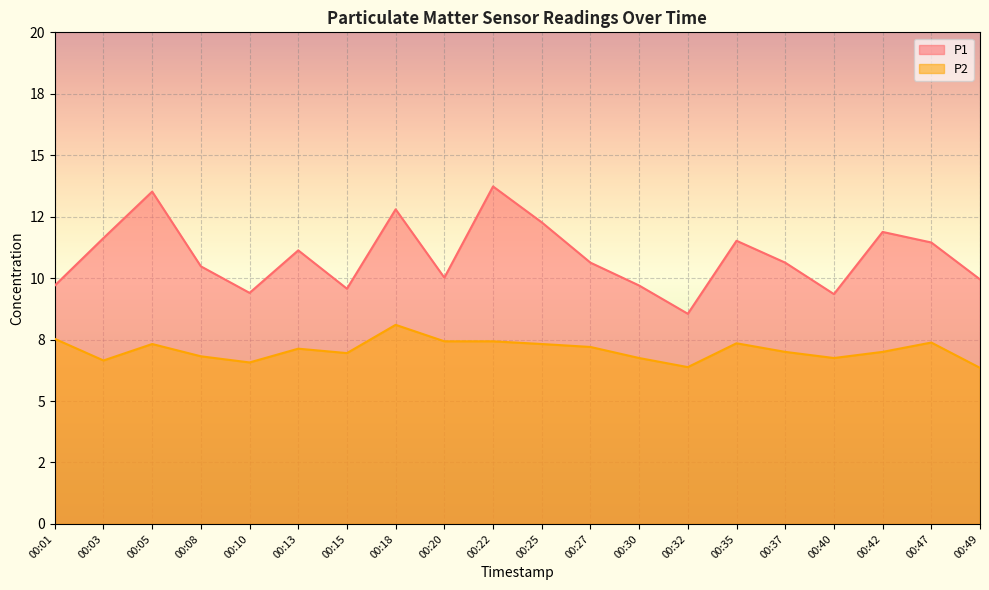

How many lines are shown in the chart?

2